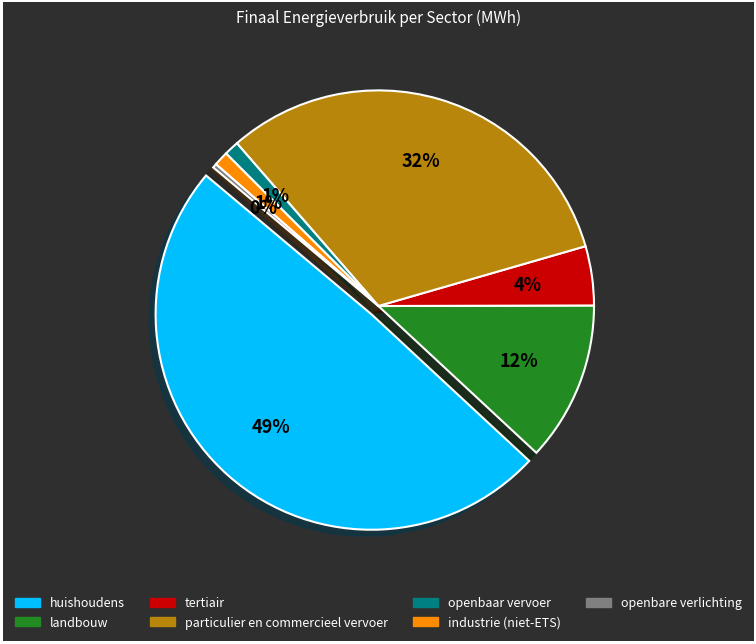

What percentage is the landbouw slice, to the nearest percent?

12%